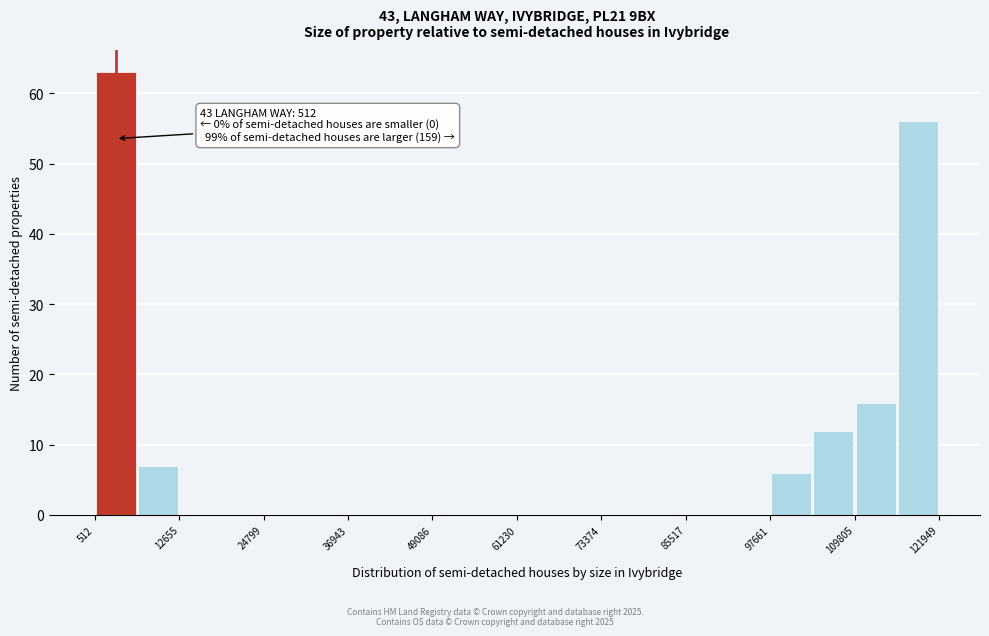

Read against the x-axis, roughly where is the centre of the tallest bar?

4000